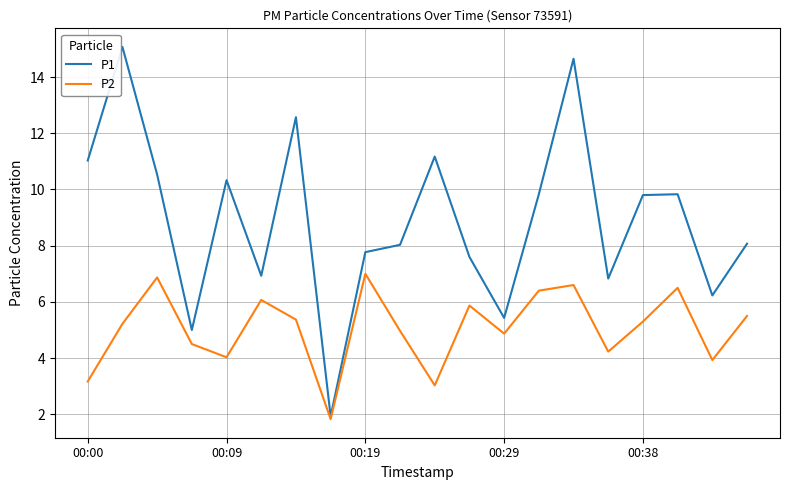

What is the maximum value shown in the chart?

15.1